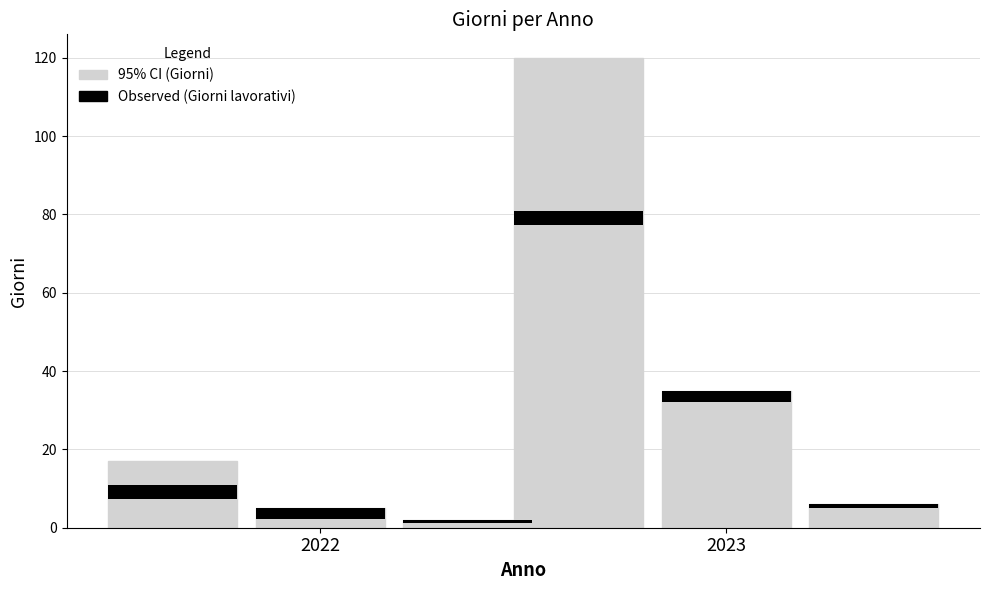

Does the chart contain any negative values?

No